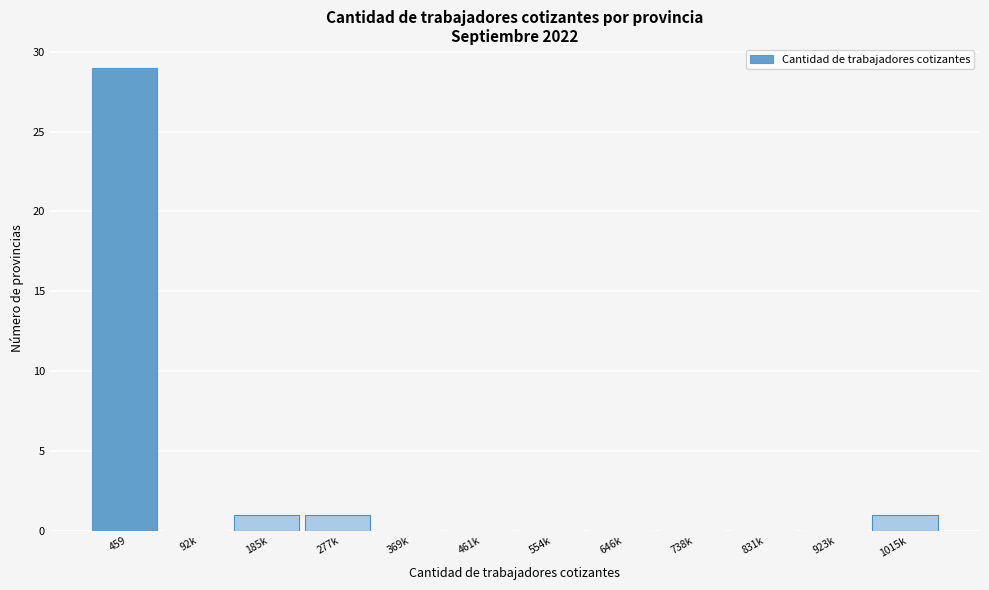

Reading right to left, transcribe all the data shown in this chart.

1015k=1	923k=0	831k=0	738k=0	646k=0	554k=0	461k=0	369k=0	277k=1	185k=1	92k=0	459=29